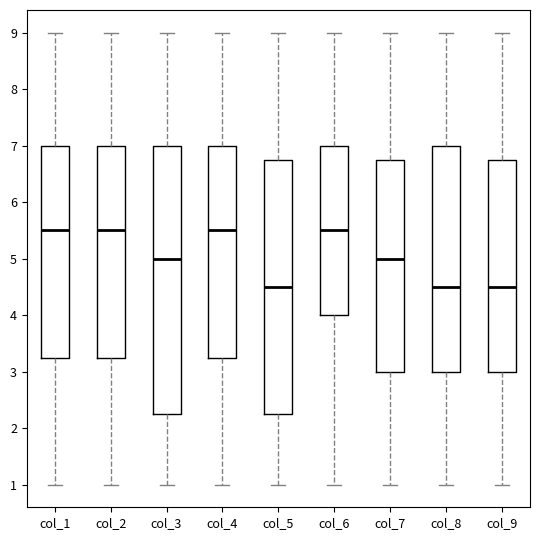

Which box is the tallest, from its lower edge to its upper edge?

col_3